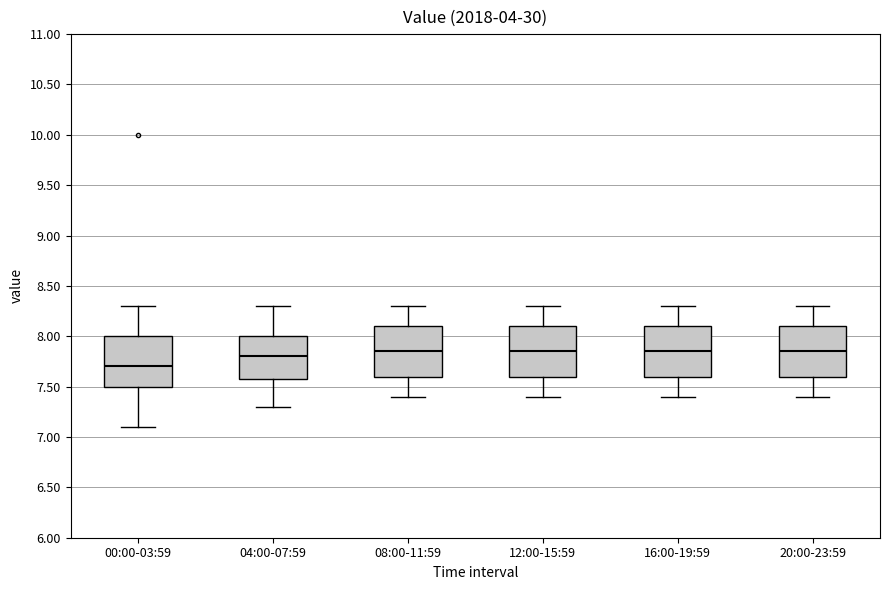

Reading left to right, transcribe this box plot: for each box, give where its median line is, the range the box spans, and where its two whiskers end, as read against the y-axis. The values are not printed on the chart, so give them approximately, as read against the axis.

00:00-03:59: median 7.70, box 7.50 to 8.00, whiskers 7.10 to 8.30
04:00-07:59: median 7.80, box 7.60 to 8.00, whiskers 7.30 to 8.30
08:00-11:59: median 7.85, box 7.60 to 8.10, whiskers 7.40 to 8.30
12:00-15:59: median 7.85, box 7.60 to 8.10, whiskers 7.40 to 8.30
16:00-19:59: median 7.85, box 7.60 to 8.10, whiskers 7.40 to 8.30
20:00-23:59: median 7.85, box 7.60 to 8.10, whiskers 7.40 to 8.30